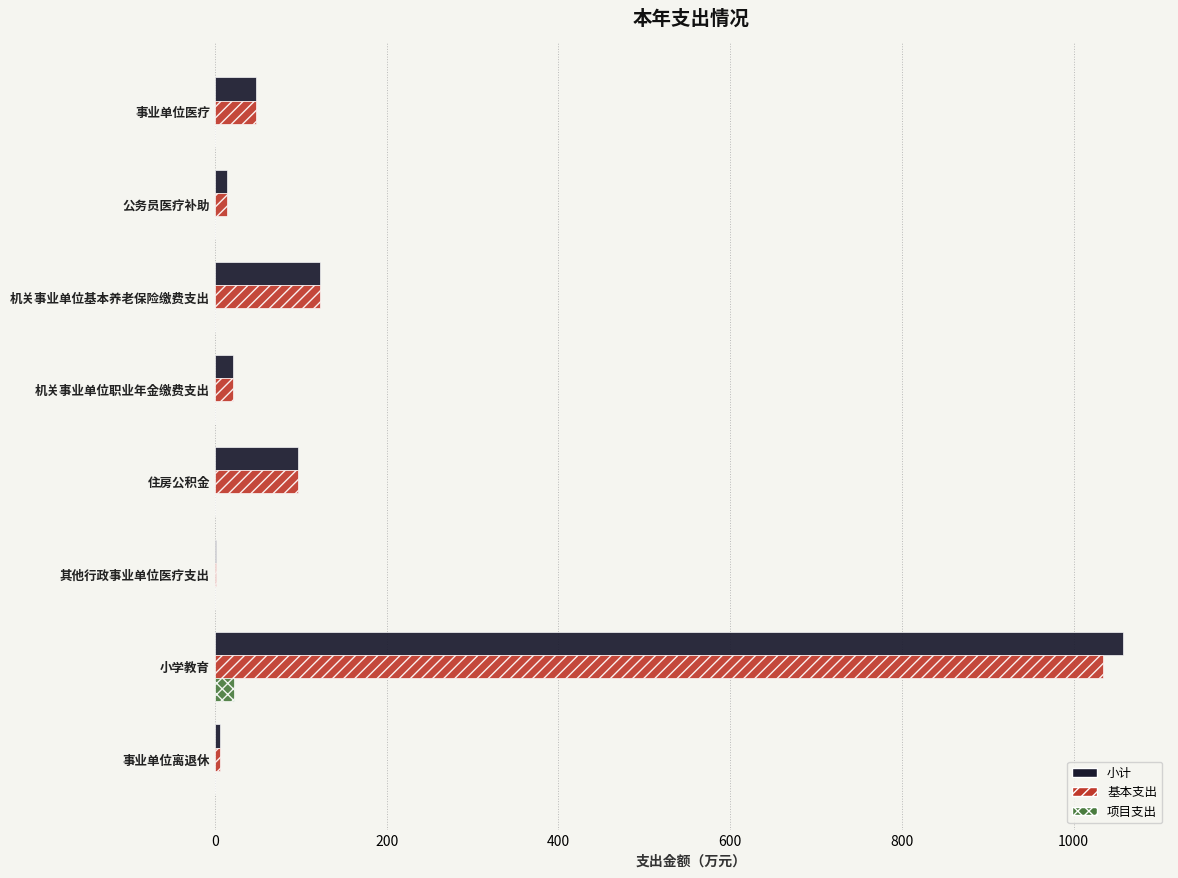

At which label does 基本支出 reach its peak?

小学教育